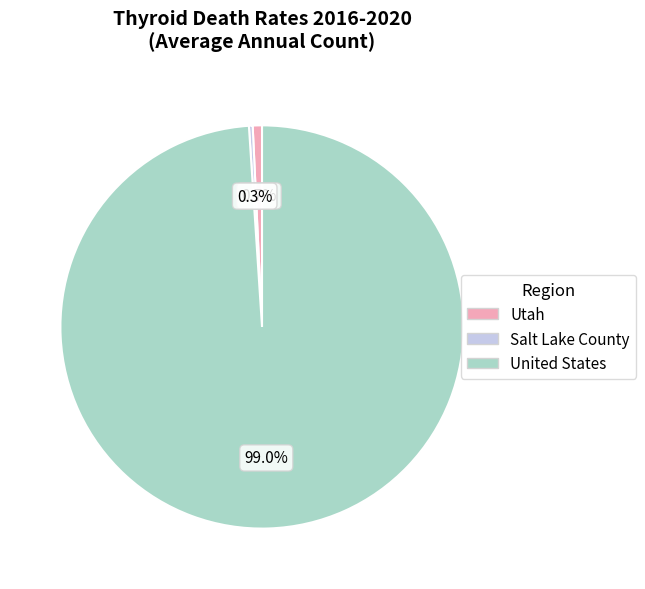

Between United States and Utah, which is larger?

United States